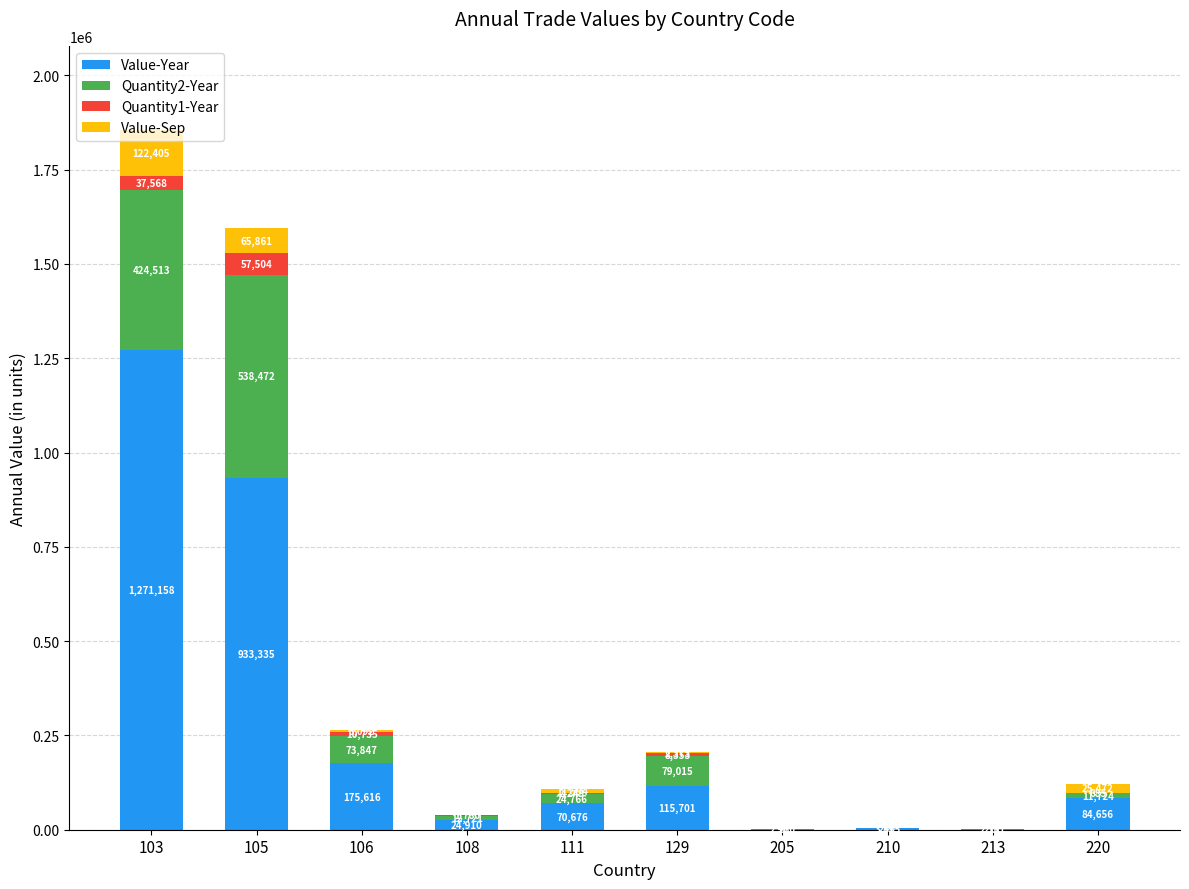

At which category is the sum across all series the highest?

103